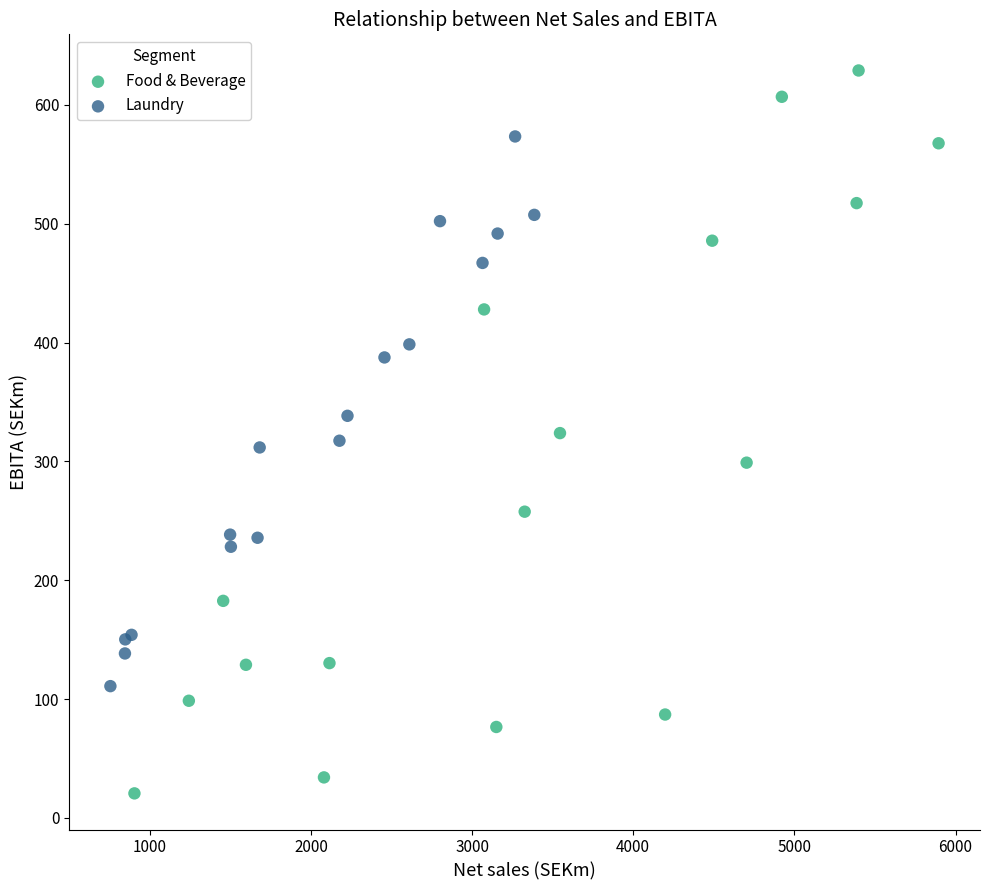

Which series reaches the minimum Y coordinate?

Food & Beverage